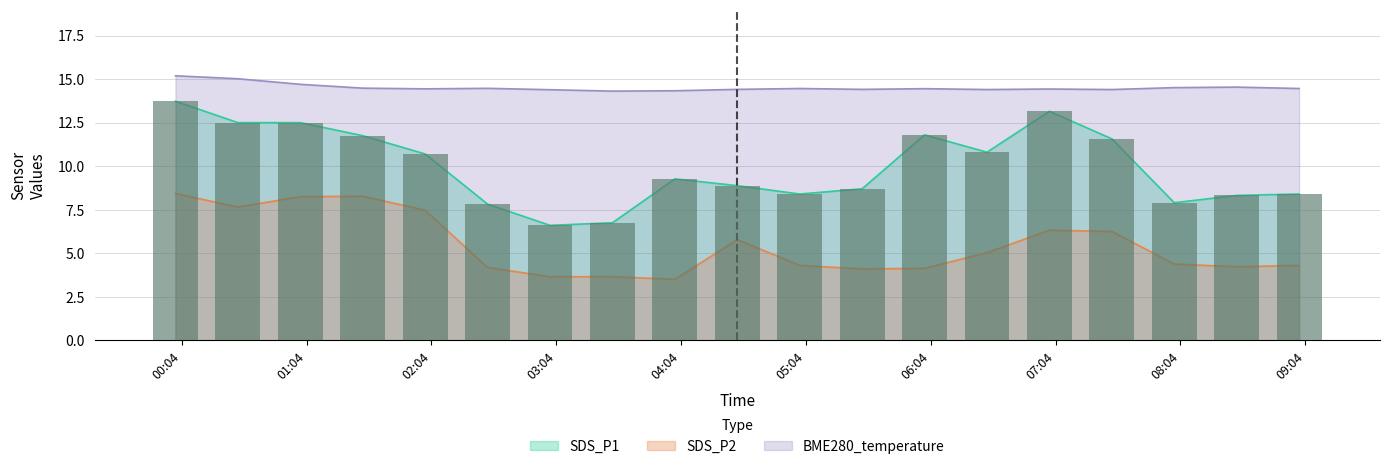

What is the label of the 4th bar from the left?

2022/07/02 01:31